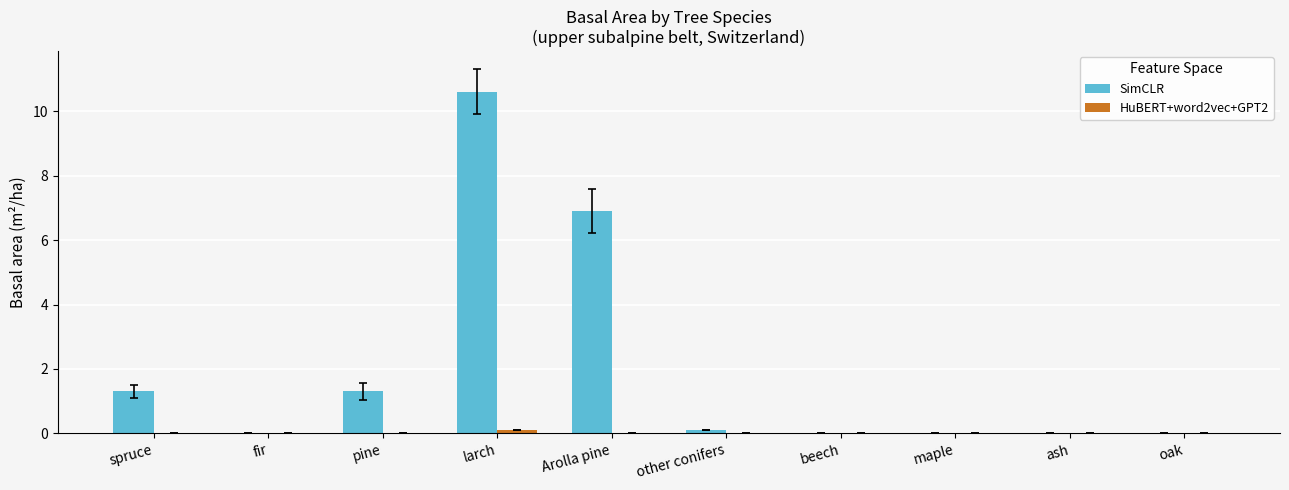

At which label is SimCLR closest to 5?

Arolla pine